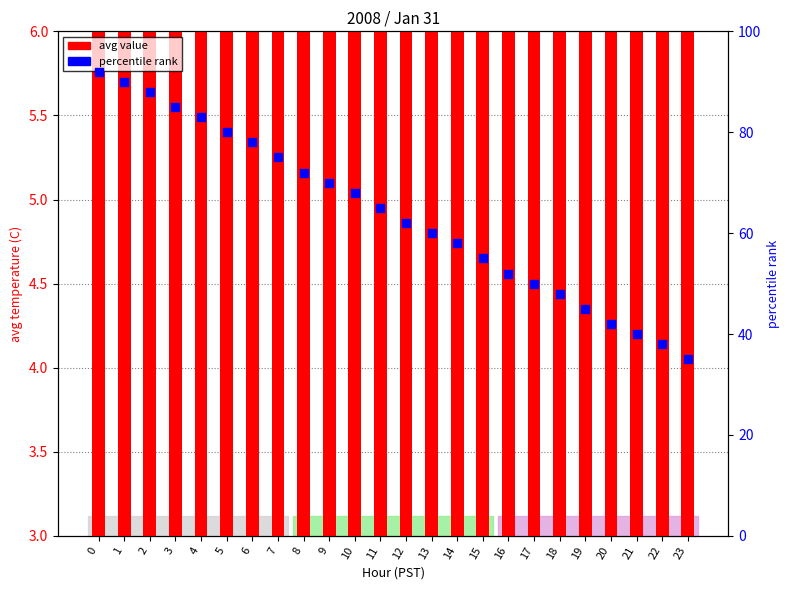

What is the total value across all series at 7?

79.2